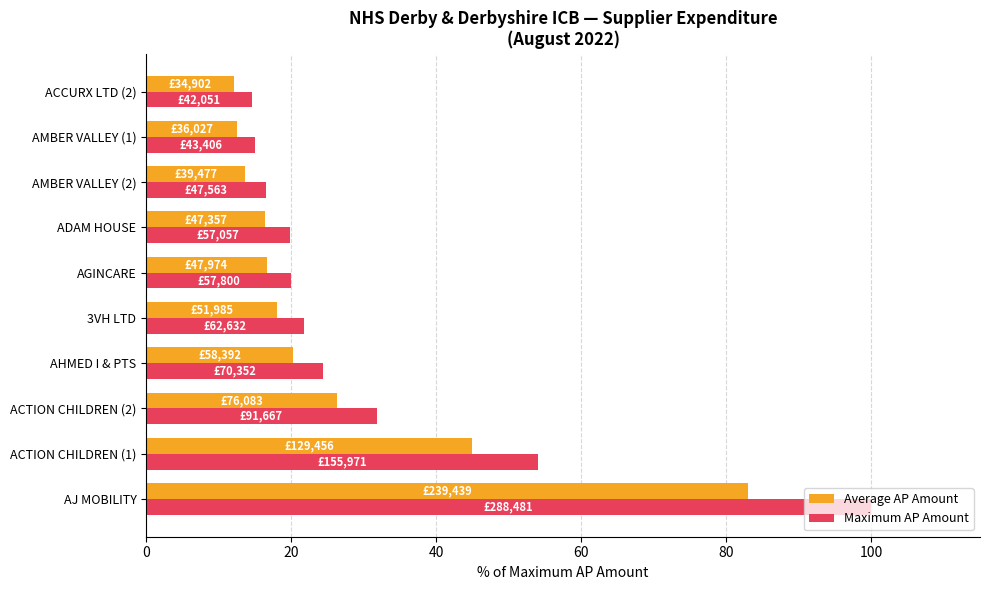

Which series changed the most between ADAM HOUSE and ACCURX LTD (2)?

Maximum AP Amount